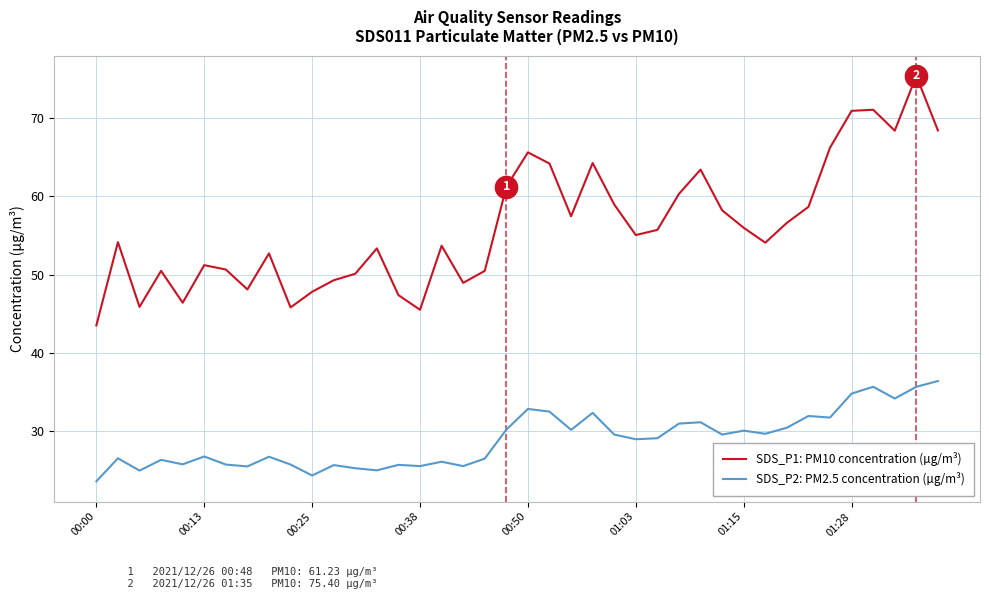

Count the number of data series in this chart.

2